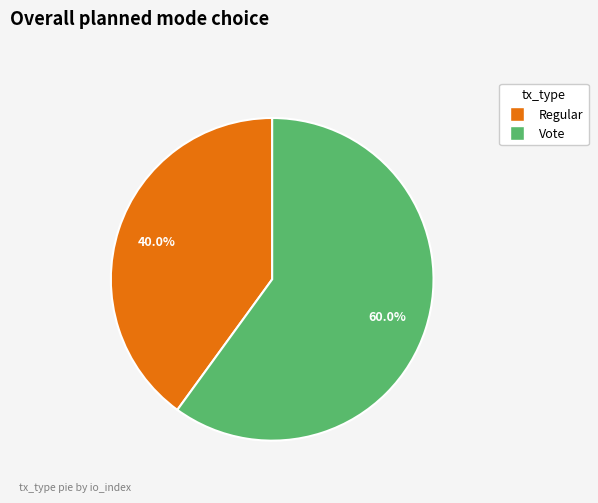

To the nearest percent, what is the difference between the Regular and Vote slice percentages?

20%